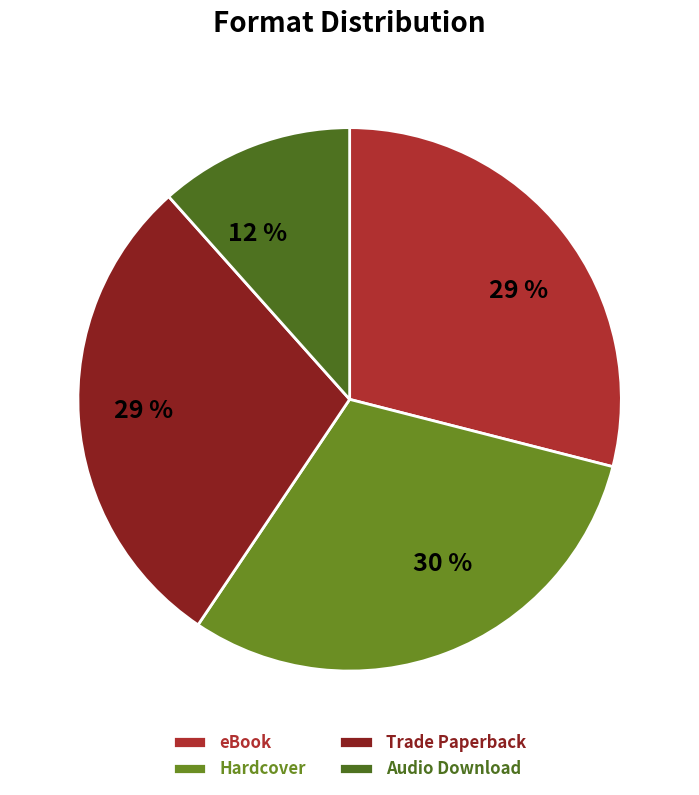

Count the number of slices in the pie.

4